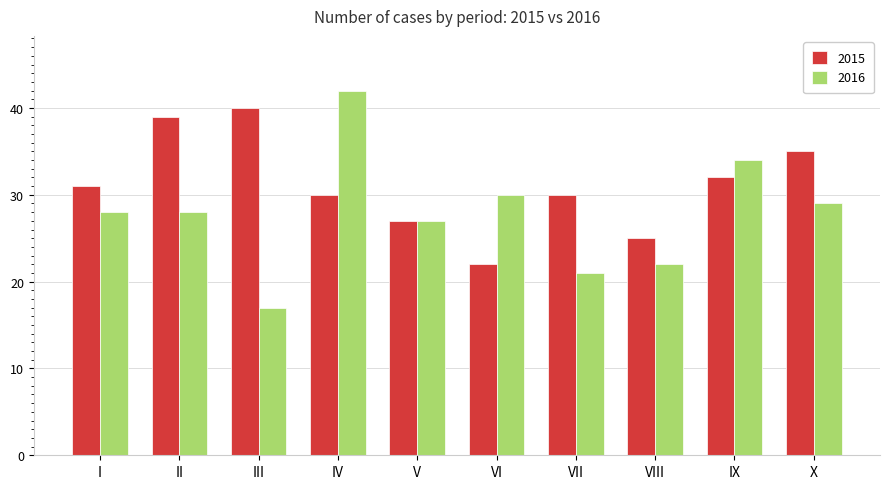

What is the maximum value shown in the chart?

42